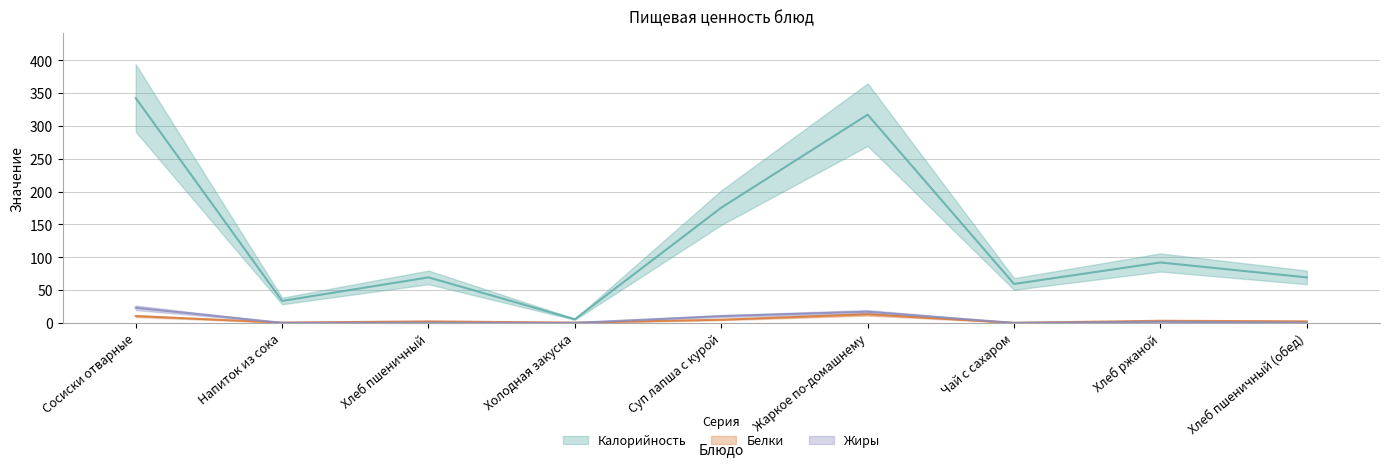

True or false: Калорийность has more than 0 interior local peaks.

True